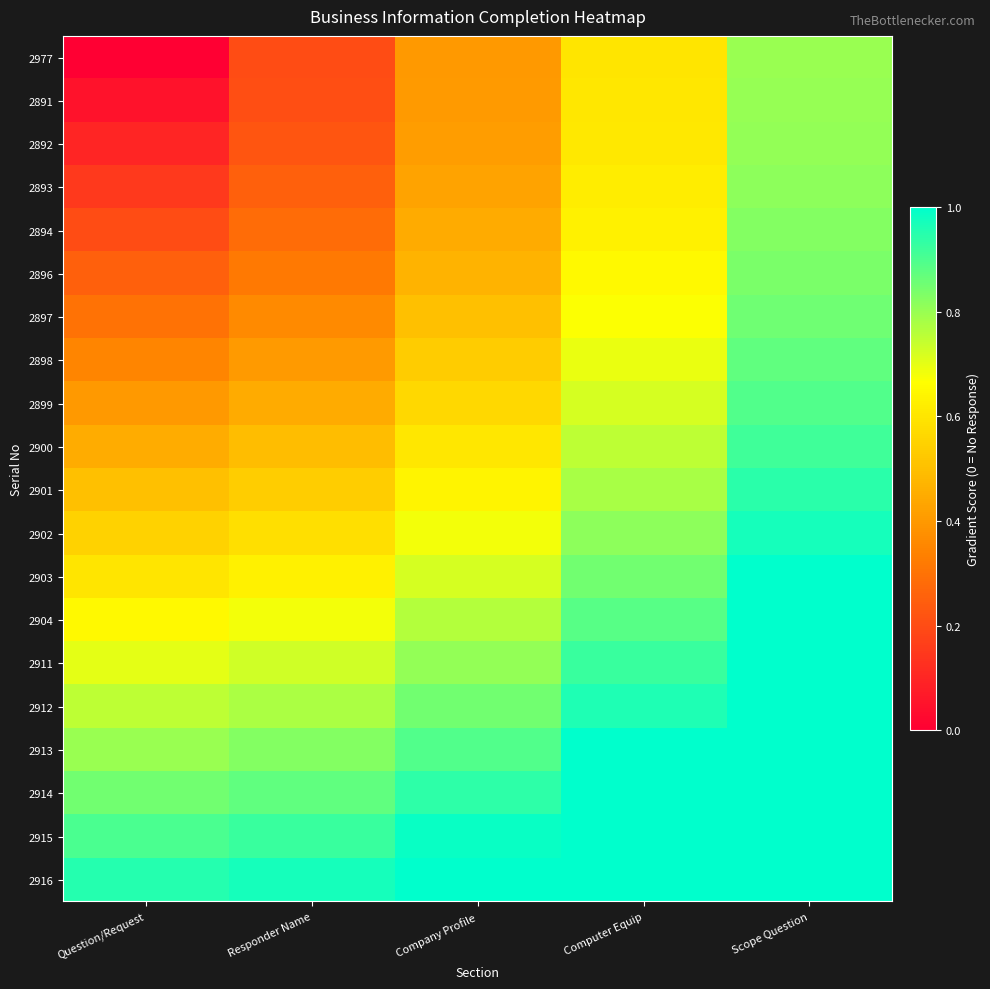

Rank the series at Scope Question from lowest to highest value.

2977, 2891, 2892, 2893, 2894, 2896, 2897, 2898, 2899, 2900, 2901, 2902, 2903, 2904, 2911, 2912, 2913, 2914, 2915, 2916